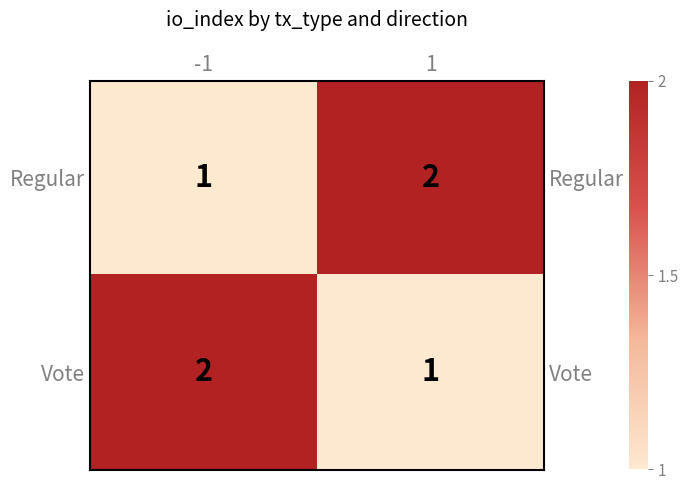

Which series changed the most between -1 and 1?

Regular